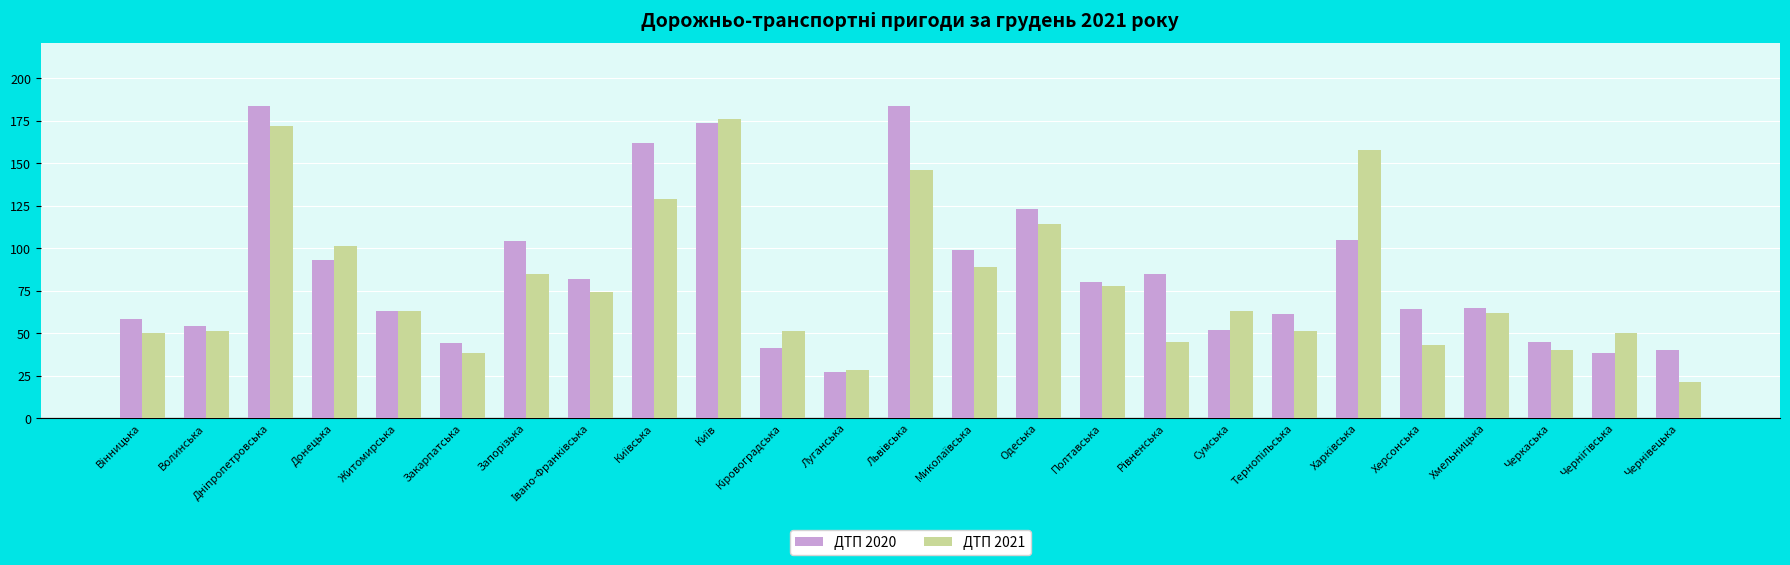

At how many categories does at least one series exceed 31?

24